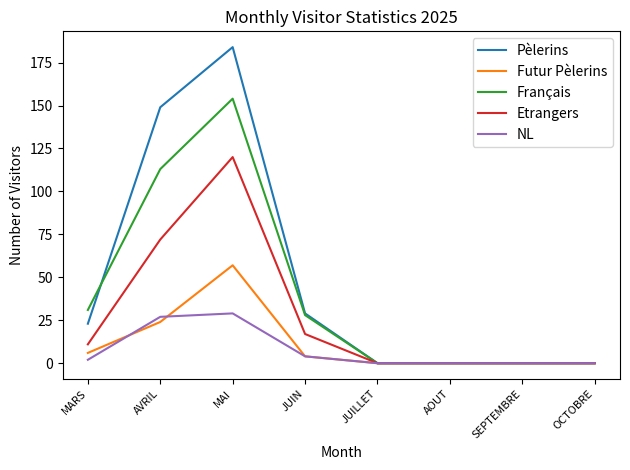

Count the Pèlerins values in the range 0 to 149.

7